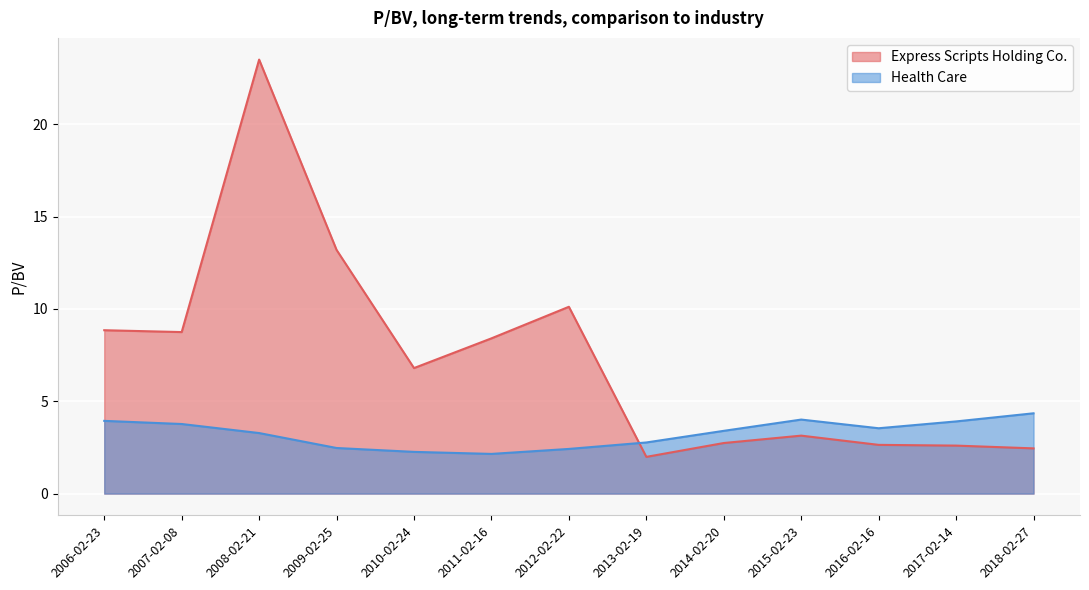

How many values in the Health Care series are below 3?

5